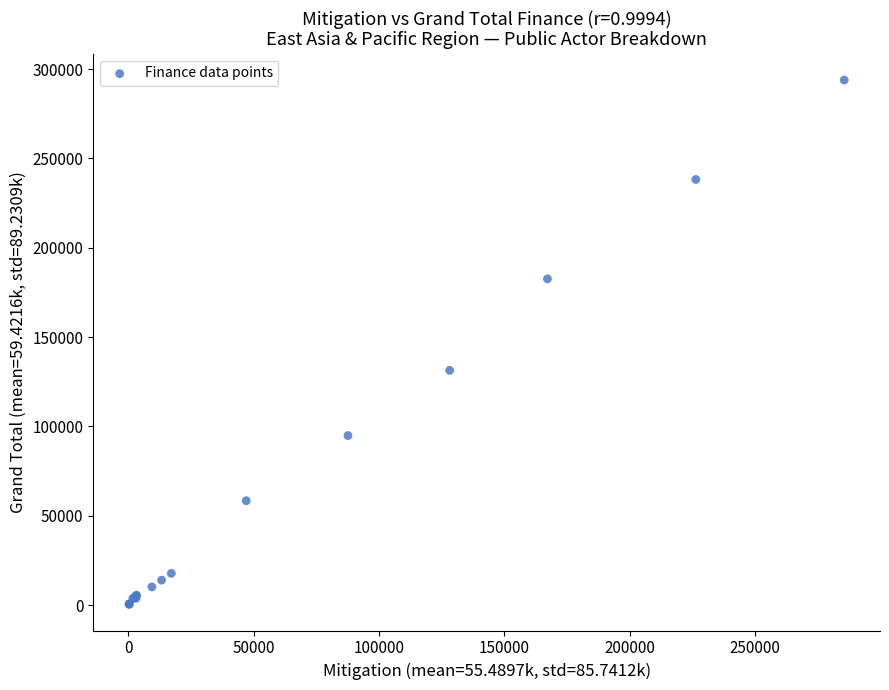

What Y value in the scatter plot is closest to 147158?

131359.3